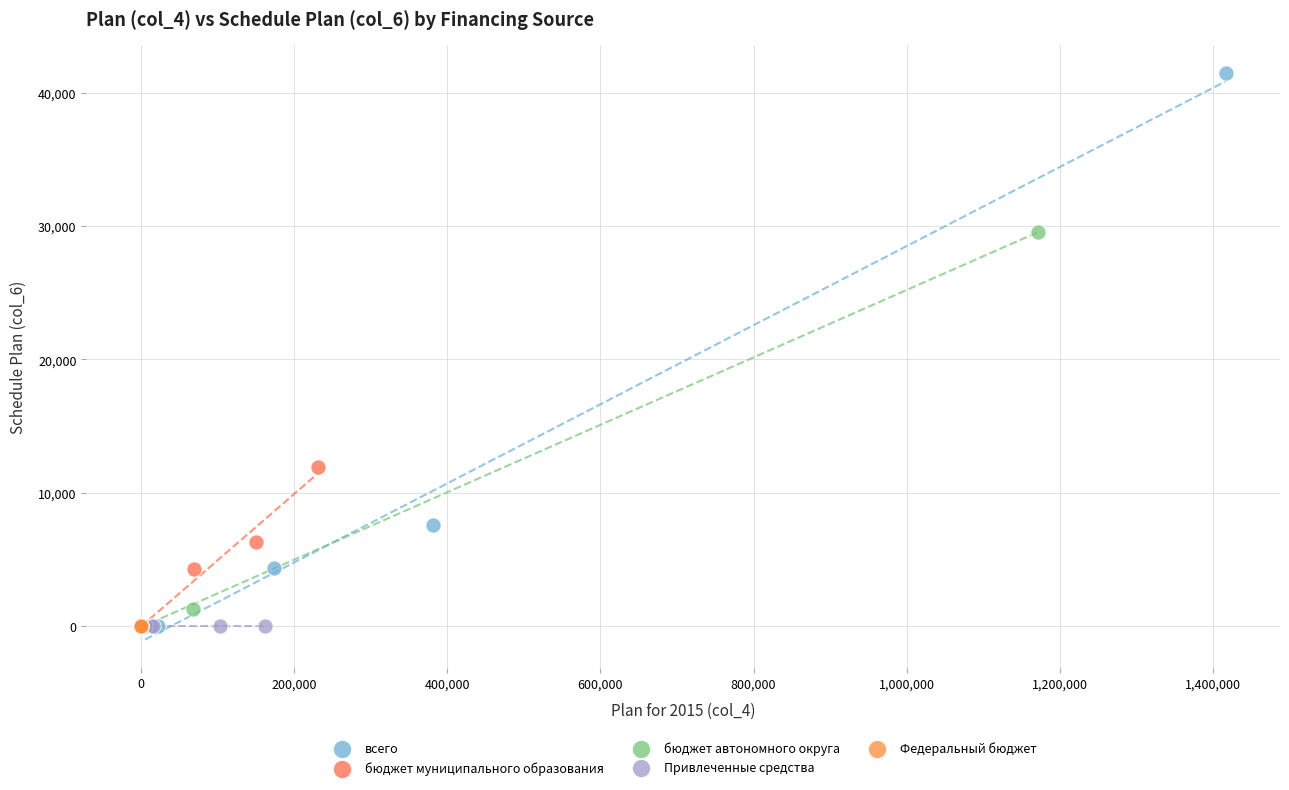

Which series contains the highest Y value?

всего